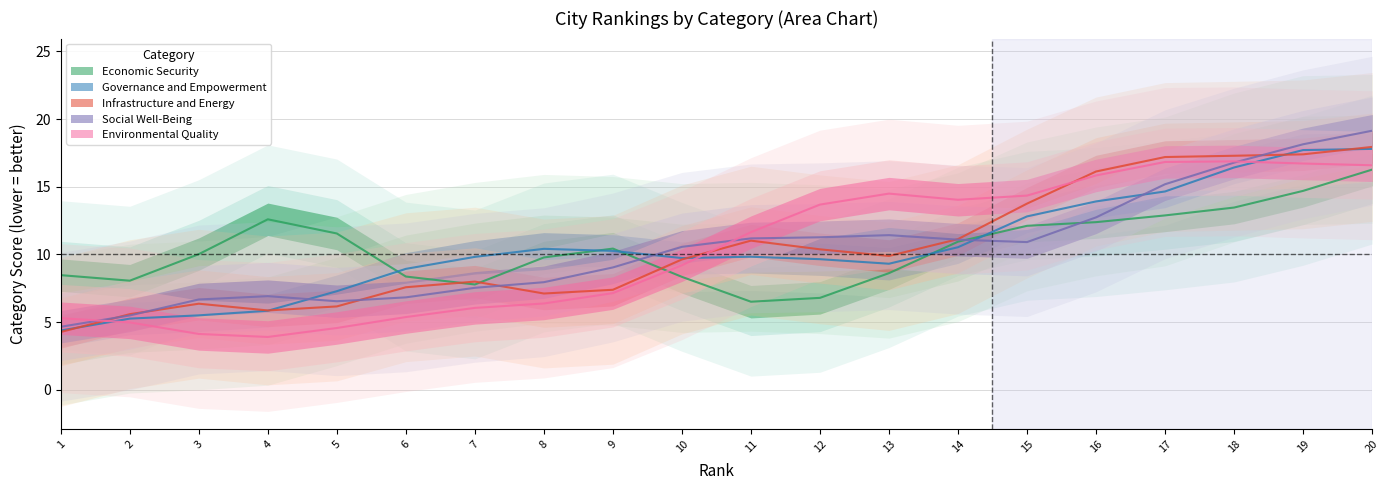

How many lines are shown in the chart?

5